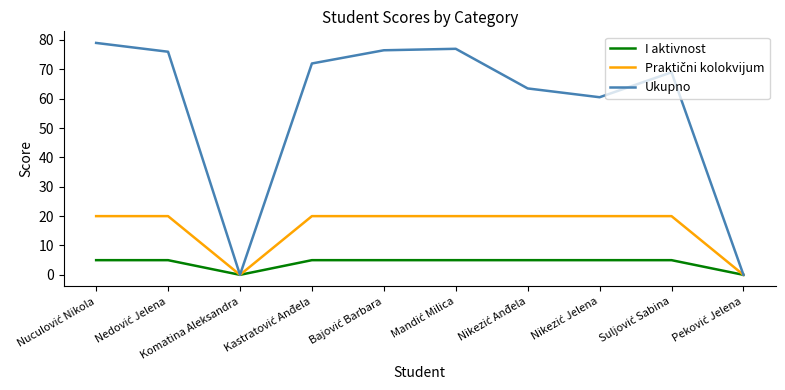

What is the maximum value shown in the chart?

79.0